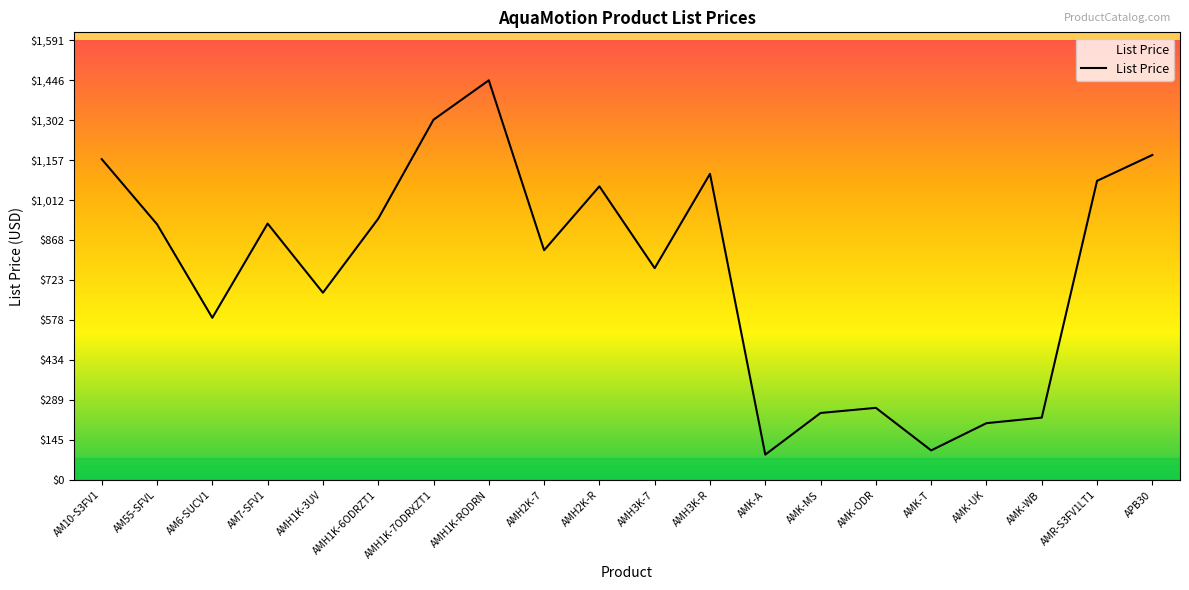

What is the difference between the values at AMH1K-7ODRXZT1 and AM6-SUCV1?

716.6